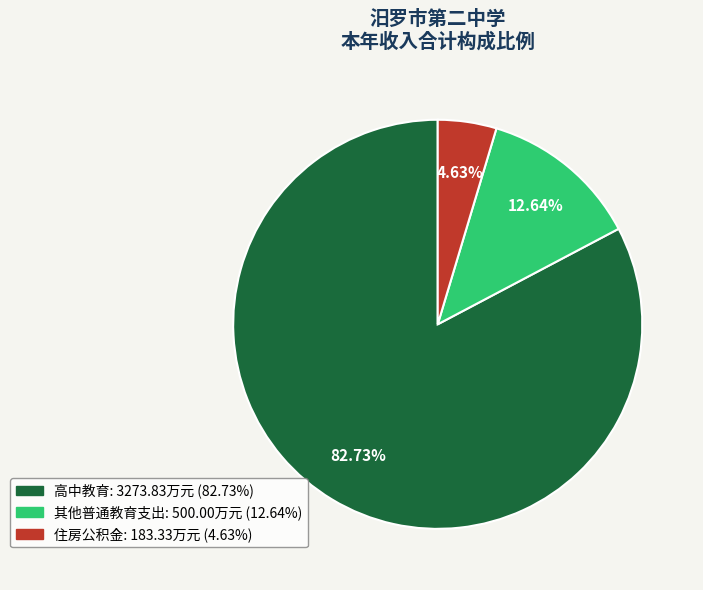

To the nearest percent, what is the combined percentage of 住房公积金 and 高中教育?

87%